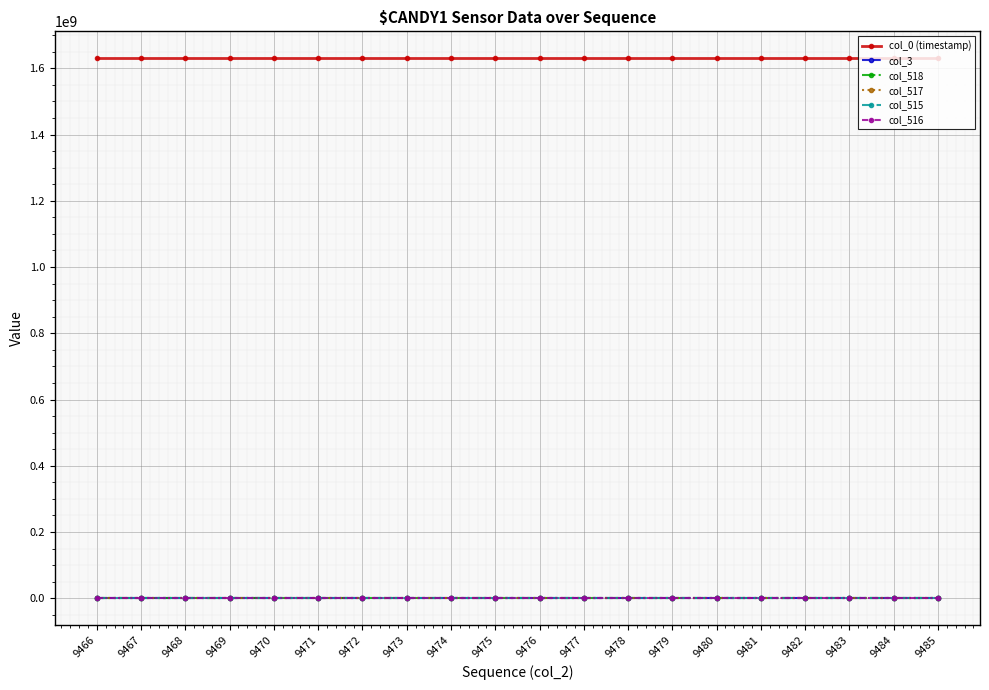

Which series has the largest total across all categories?

col_0 (timestamp)